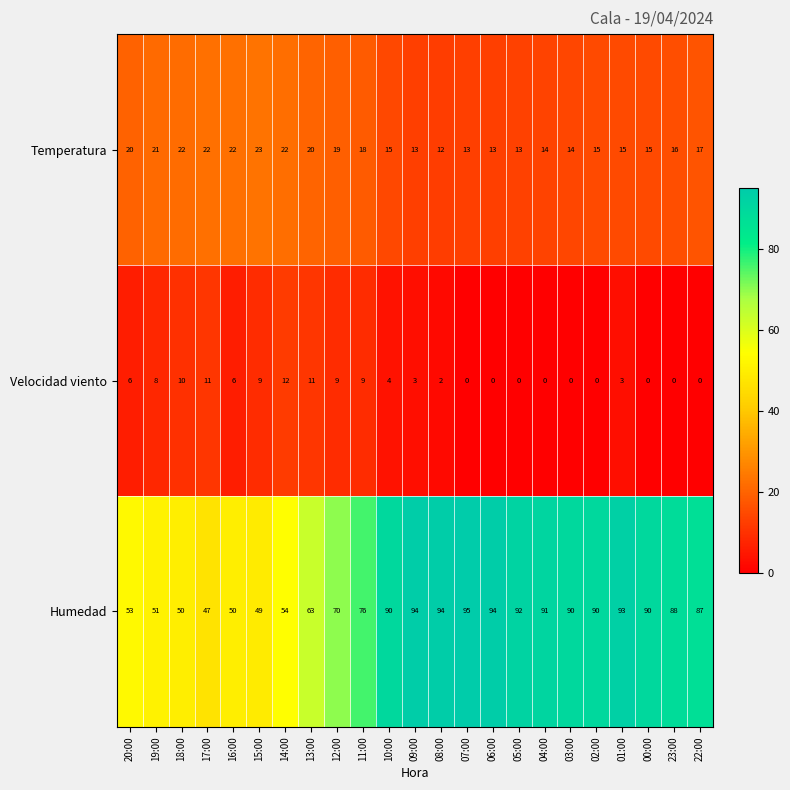

The Velocidad viento series shows 3 at 01:00. True or false?

True